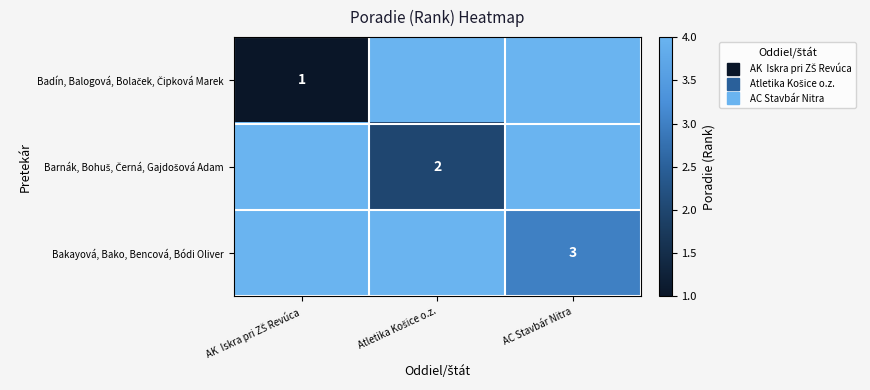

List the labels in order of Barnák, Bohuš, Černá, Gajdošová Adam value, smallest first.

Atletika Košice o.z., AK Iskra pri ZŠ Revúca, AC Stavbár Nitra